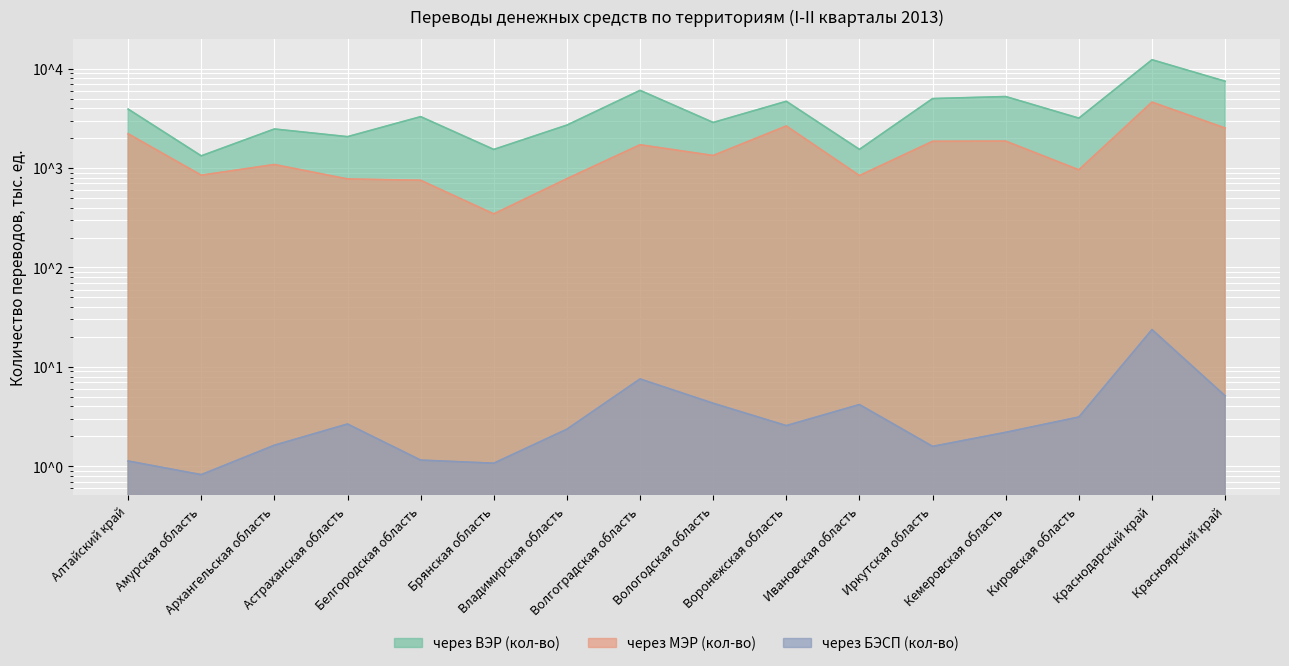

Reading left to right, what are all the values shown in this chart?

через ВЭР (кол-во): 3920.2	1326.8	2470.9	2068.7	3288.7	1538.9	2704.3	6046.4	2875.4	4693.2	1541.2	4999.3	5239.2	3176.9	12288.6	7470.1
через МЭР (кол-во): 2212.8	847.4	1085.5	776.7	753.5	345.8	781.6	1714.8	1337.4	2649.8	840.0	1857.6	1866.7	959.7	4605.7	2525.7
через БЭСП (кол-во): 1.1	0.8	1.6	2.7	1.2	1.1	2.4	7.6	4.3	2.6	4.2	1.6	2.2	3.1	23.7	5.1